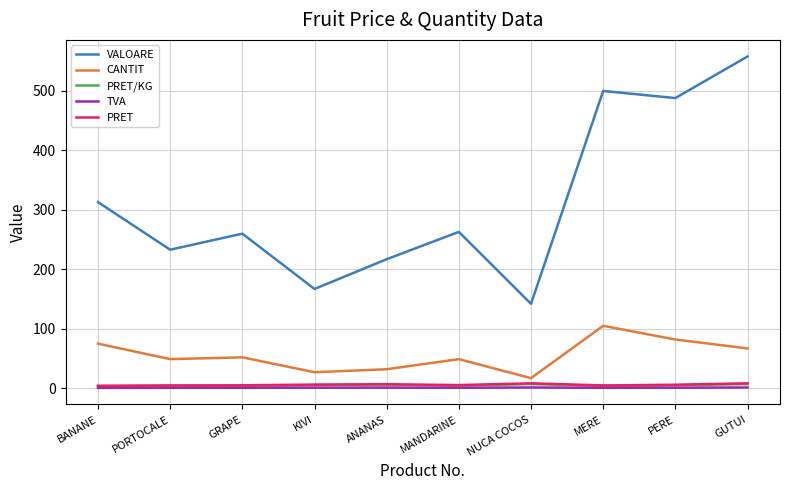

True or false: VALOARE and CANTIT intersect in this chart.

False